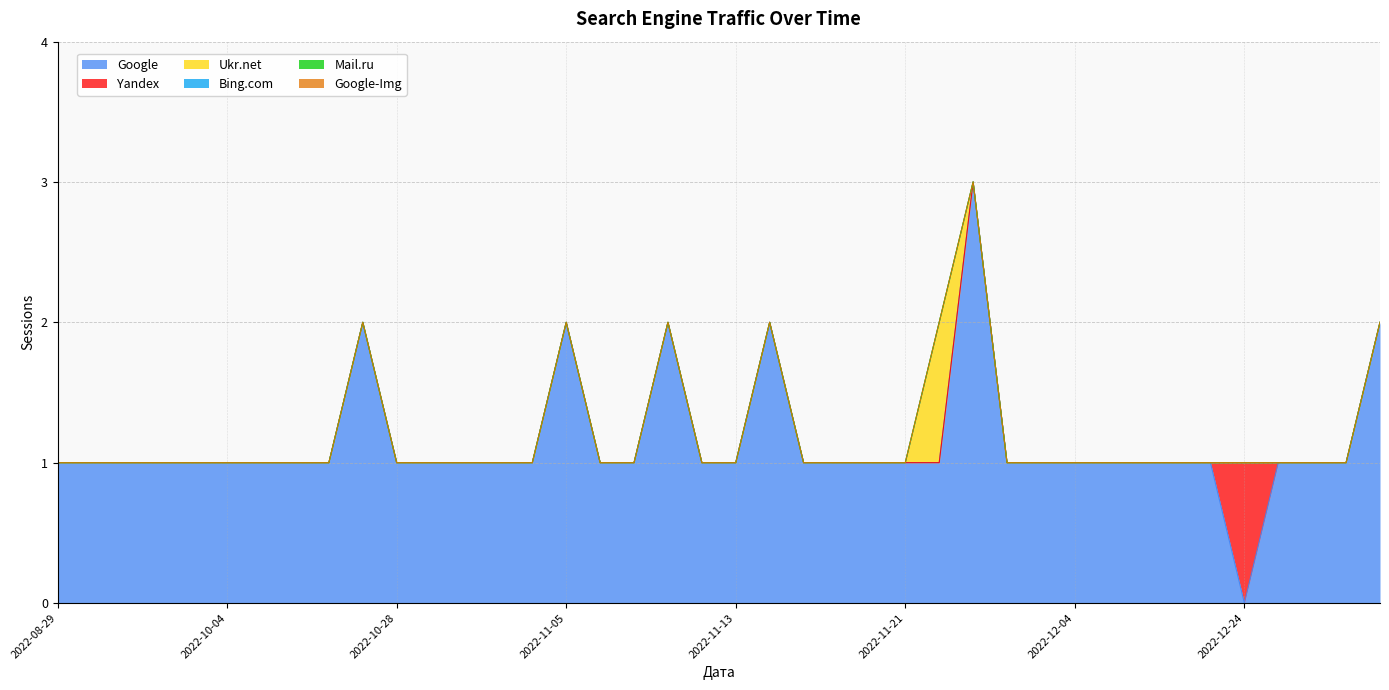

Is the value of Google at 2022-11-09 greater than the value of Mail.ru at 2022-11-21?

Yes